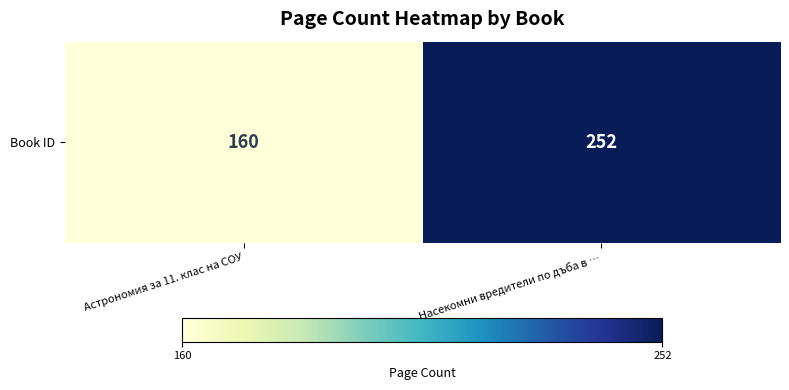

List the labels in order of value, smallest first.

Астрономия за 11. клас на СОУ, Насекомни вредители по дъба в …